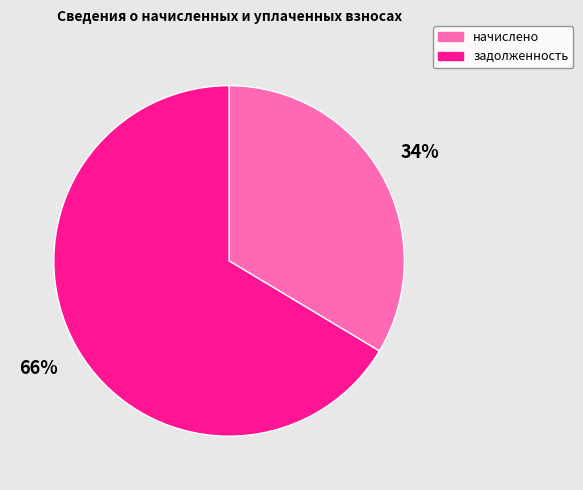

What percentage is the начислено slice, to the nearest percent?

34%